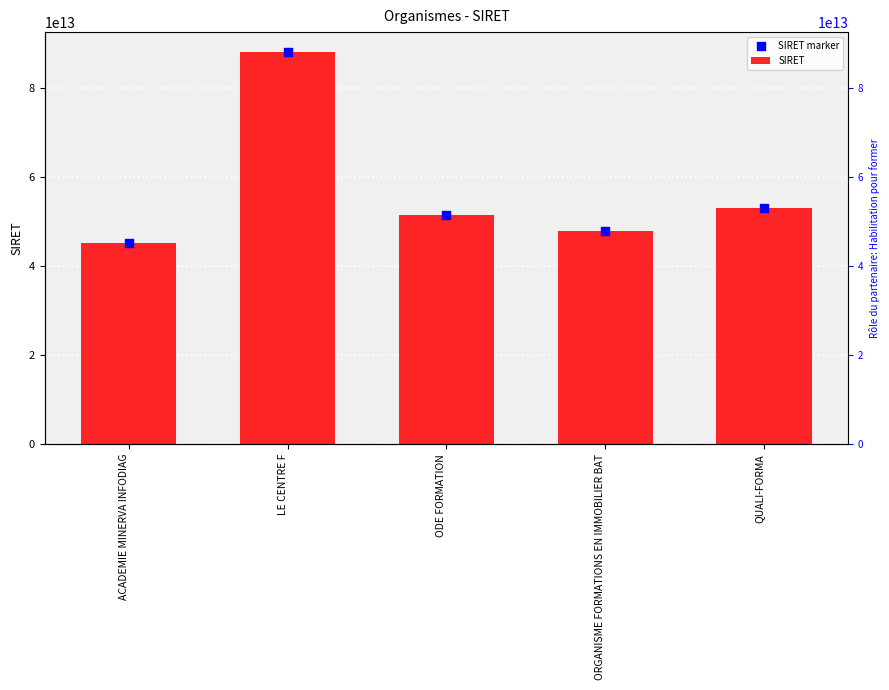

What is the total value across all series at QUALI-FORMA?

105943174400044